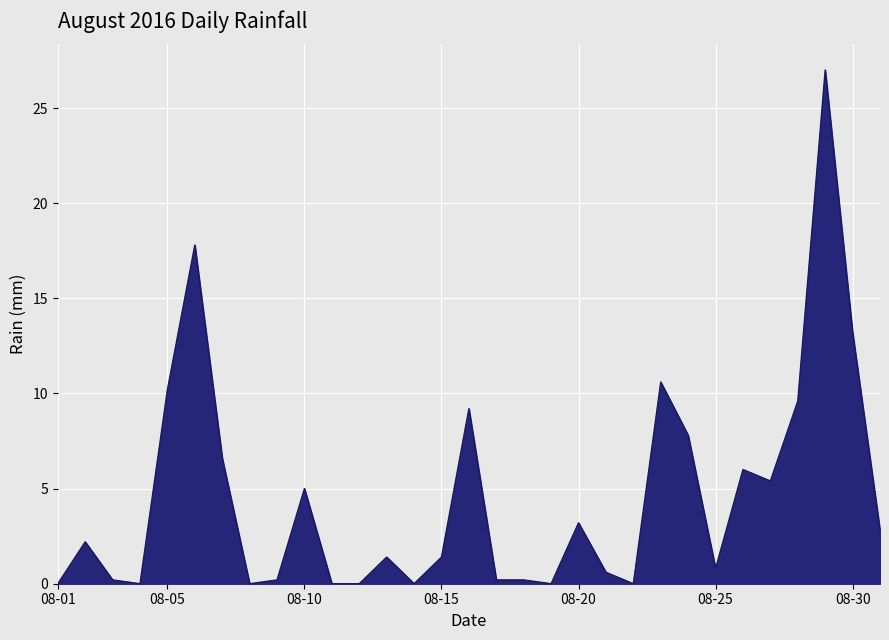

What is the difference between the maximum and minimum values?

27.0